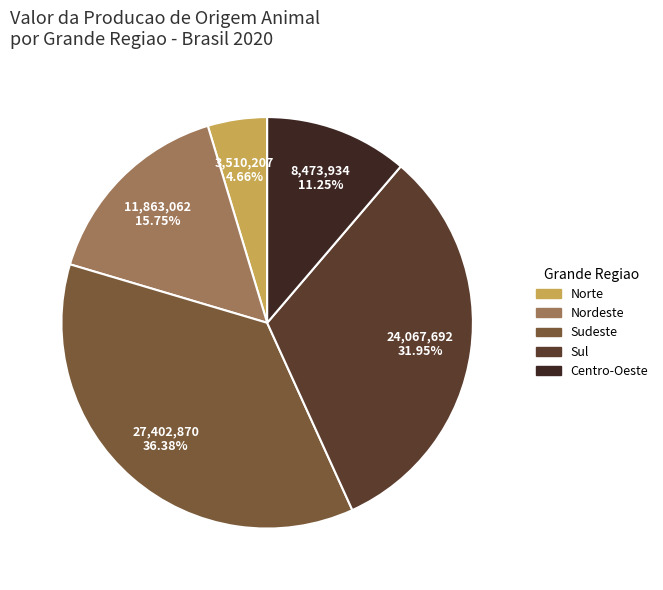

How many segments does this pie chart have?

5